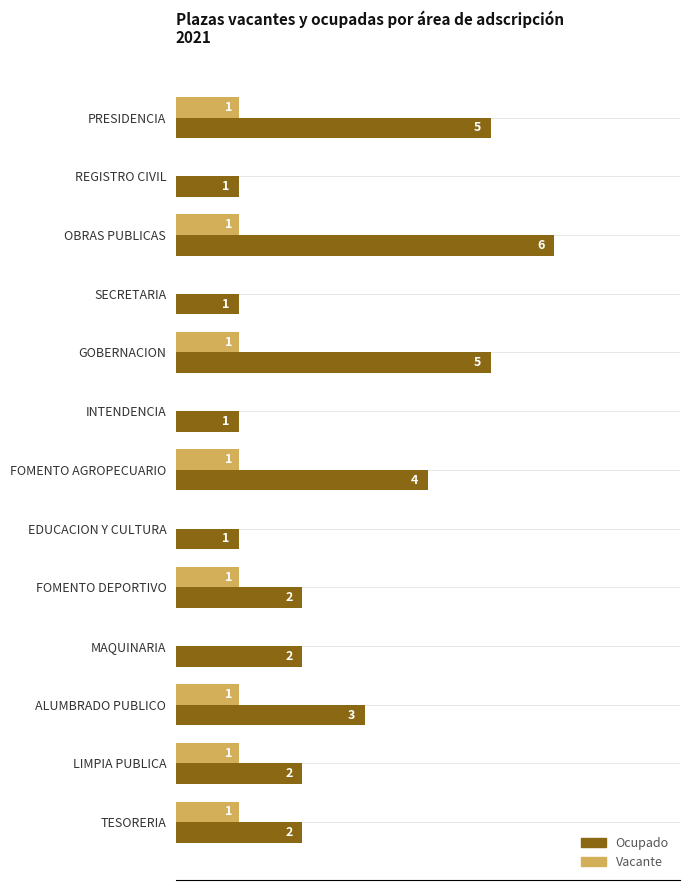

Which series changed the most between OBRAS PUBLICAS and GOBERNACION?

Ocupado